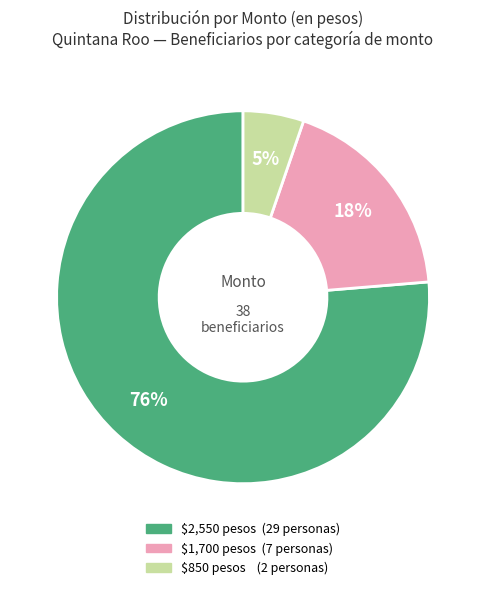

To the nearest percent, what is the average slice percentage?

33%